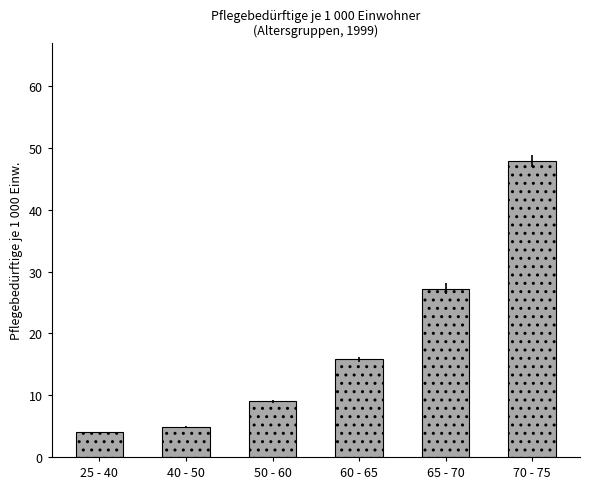

What position from the right is 50 - 60?

4